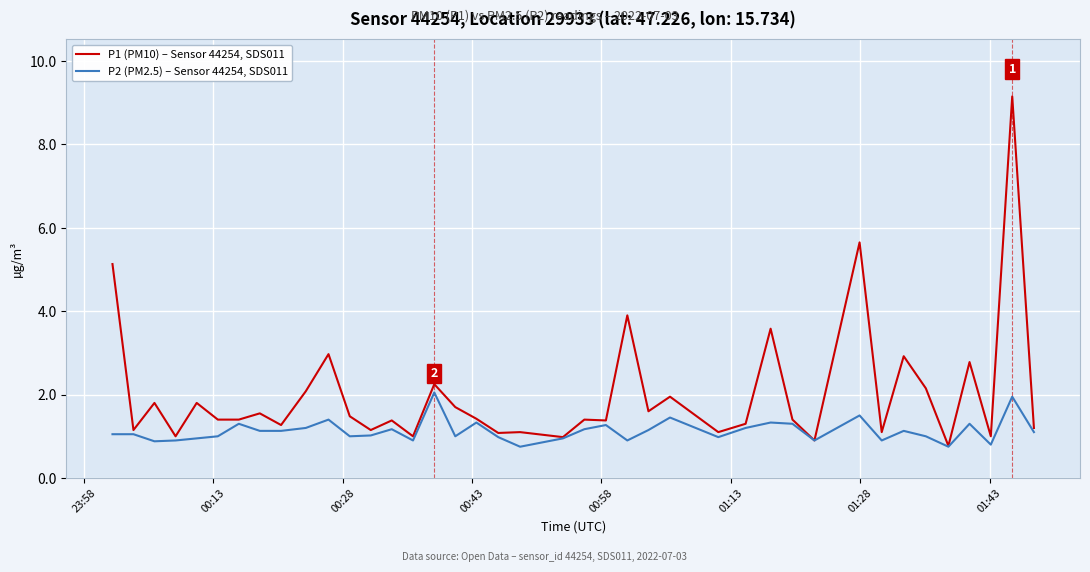

Which series has the largest total across all categories?

P1 (PM10) – Sensor 44254, SDS011